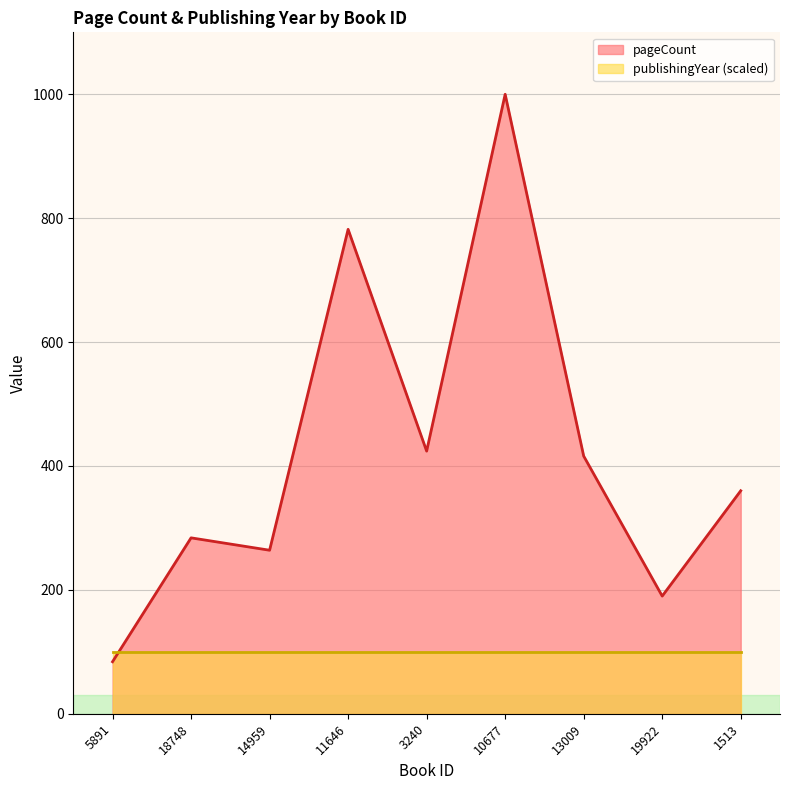

How many lines are shown in the chart?

2